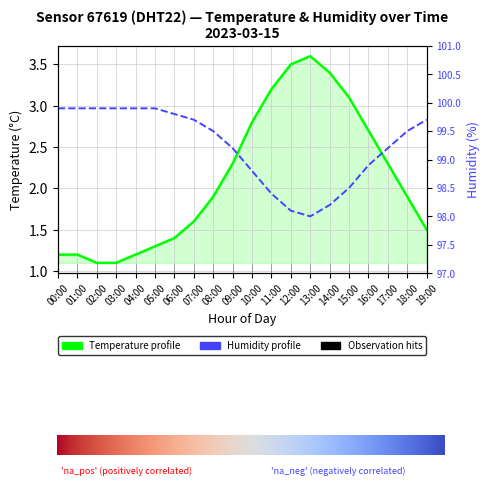

The value of temperature at 00:00 is 1.2. True or false?

True